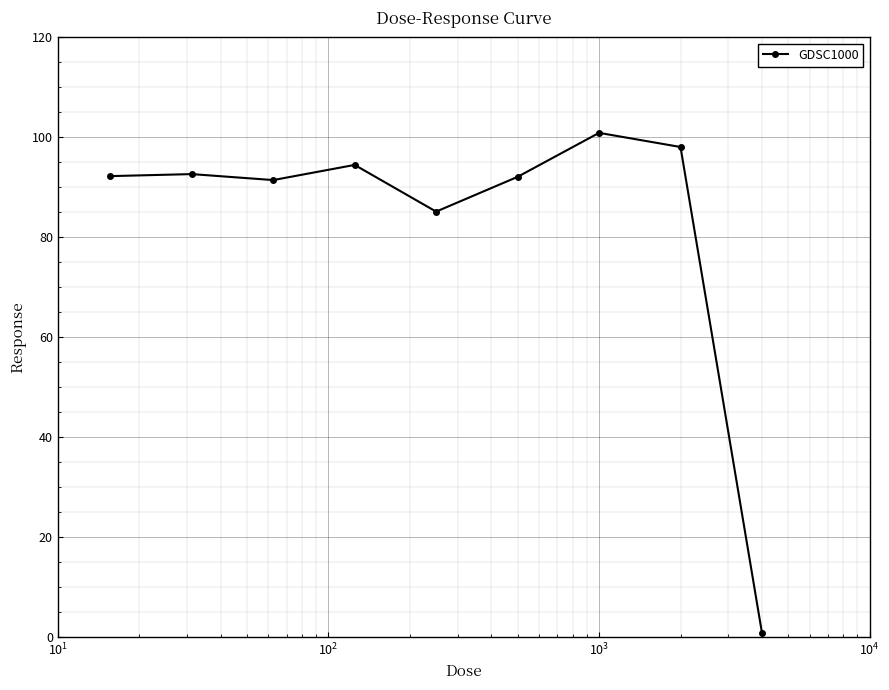

What is the value of the 4th point from the left?

94.5